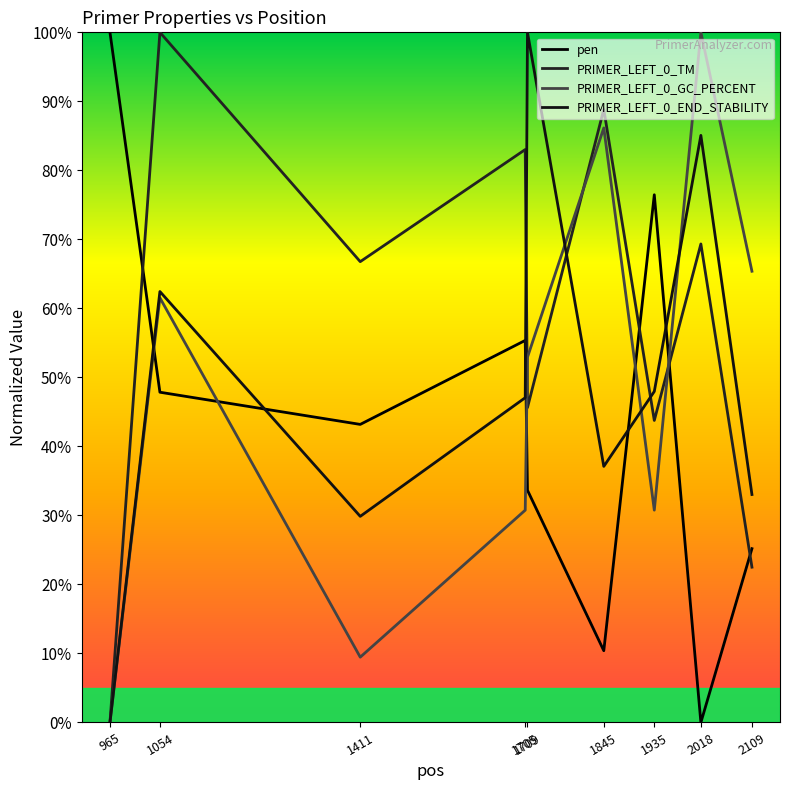

What are all the series names shown in the legend?

pen, PRIMER_LEFT_0_TM, PRIMER_LEFT_0_GC_PERCENT, PRIMER_LEFT_0_END_STABILITY